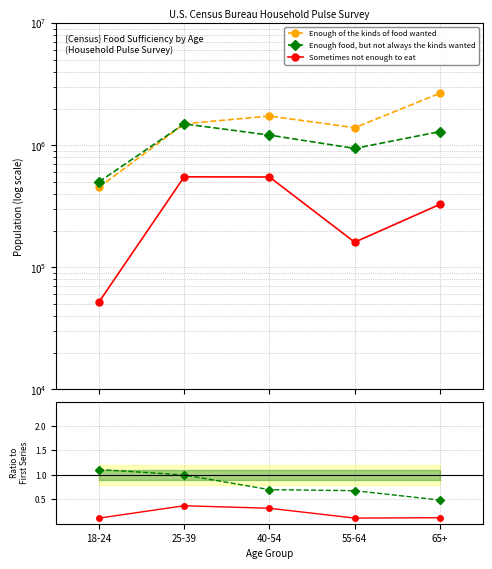

What is the difference between the second highest and minimum values in the Enough of the kinds of food wanted series?

1284503.0